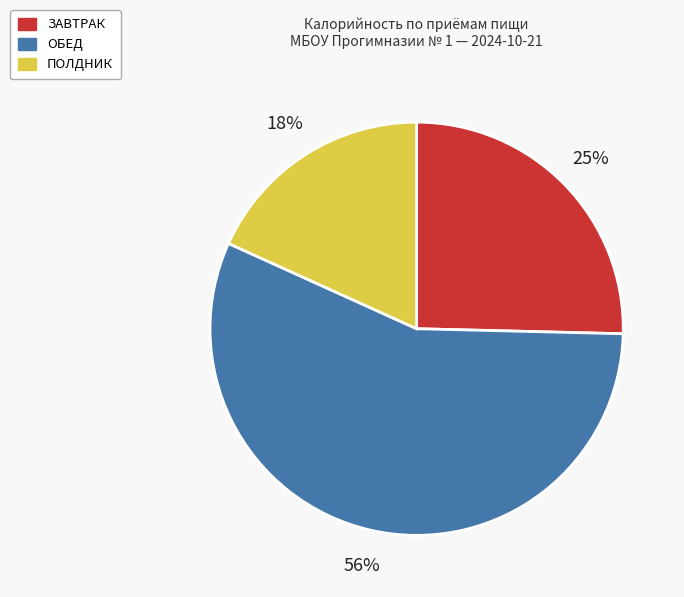

The ЗАВТРАК slice represents 39% of the pie. True or false?

False